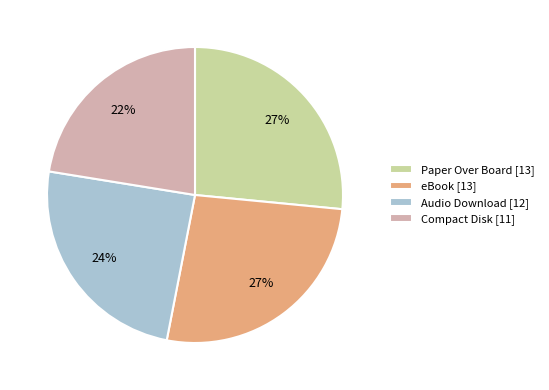

To the nearest percent, what percentage of the pie is Audio Download [12]?

24%